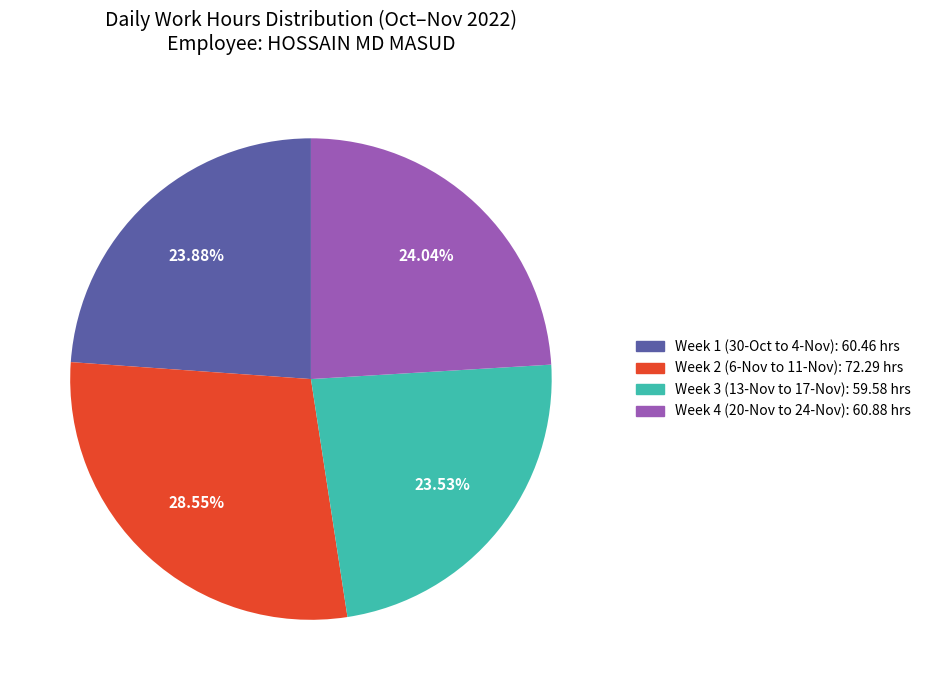

Is there a majority slice in this chart?

No